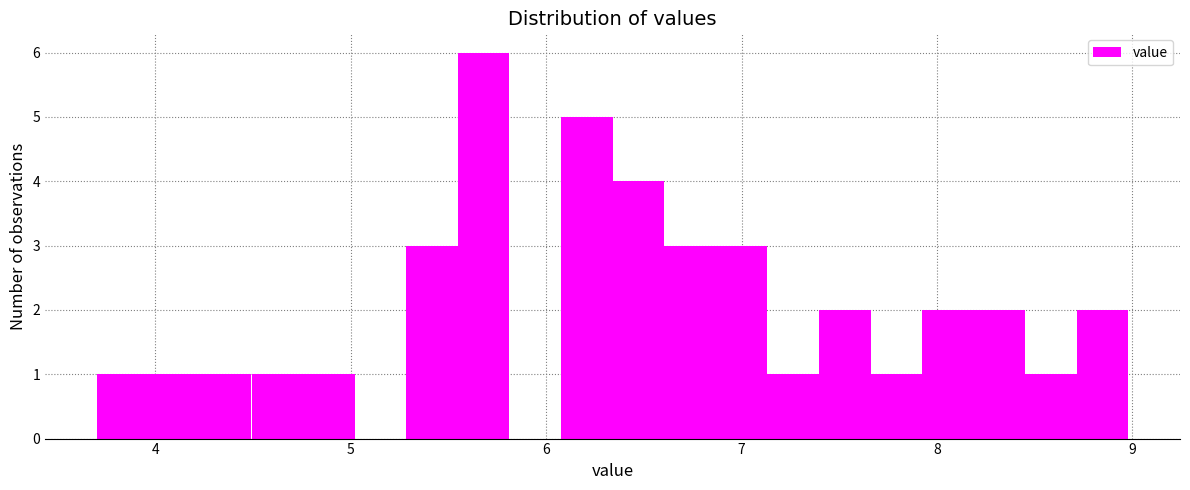

Around what value on the x-axis is the tallest bar? Give the approximate position of its centre, as read against the axis.

5.7